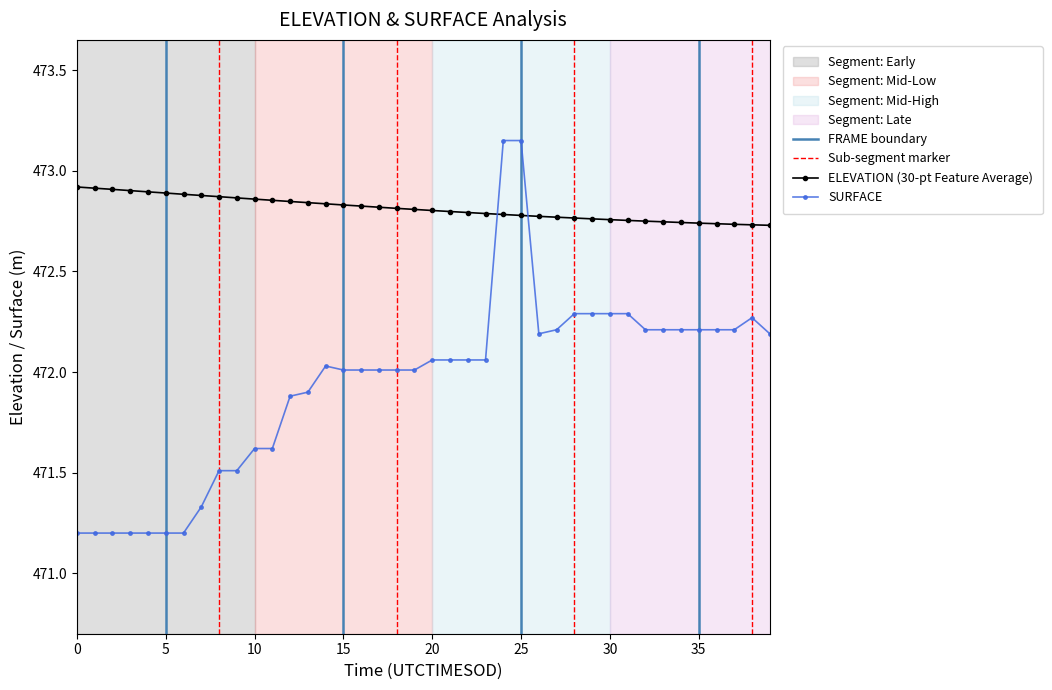

What are all the series names shown in the legend?

ELEVATION, SURFACE